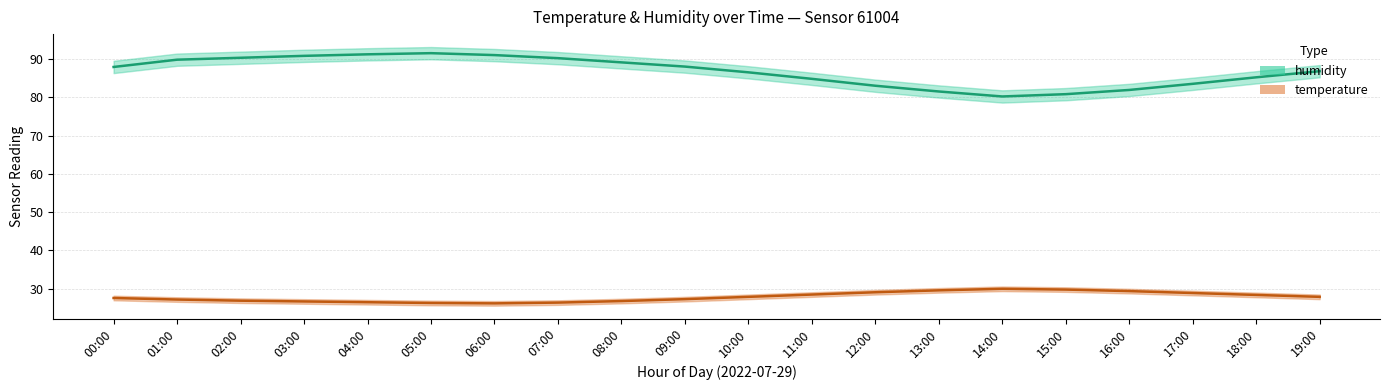

At which category does humidity reach its first local peak?

05:00